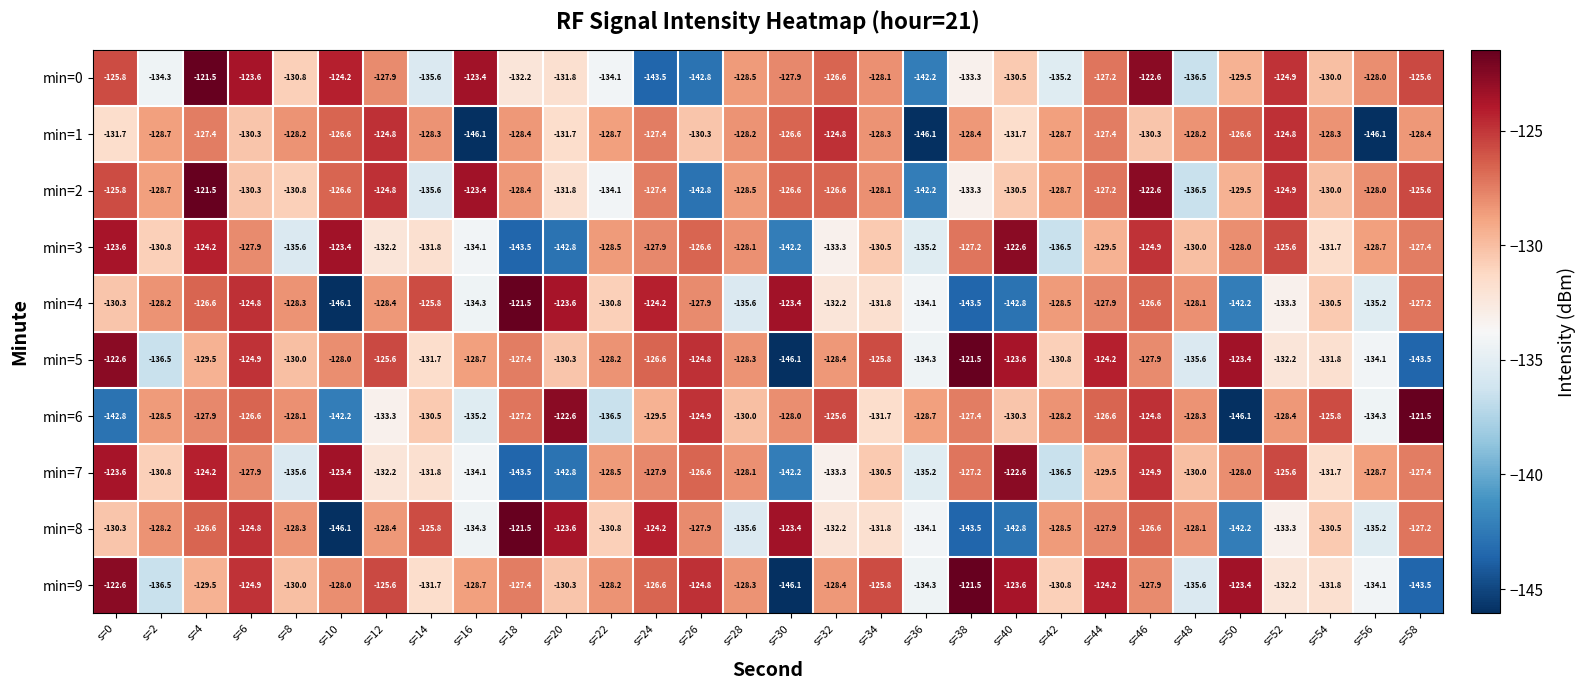

What is the spread (max minus min) of values at s=40?

20.2